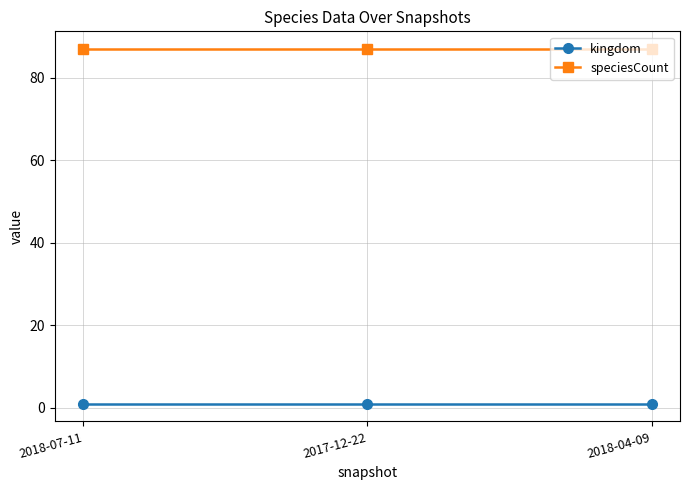

Reading left to right, what are all the values shown in this chart?

kingdom: 2018-07-11=1	2017-12-22=1	2018-04-09=1
speciesCount: 2018-07-11=87	2017-12-22=87	2018-04-09=87